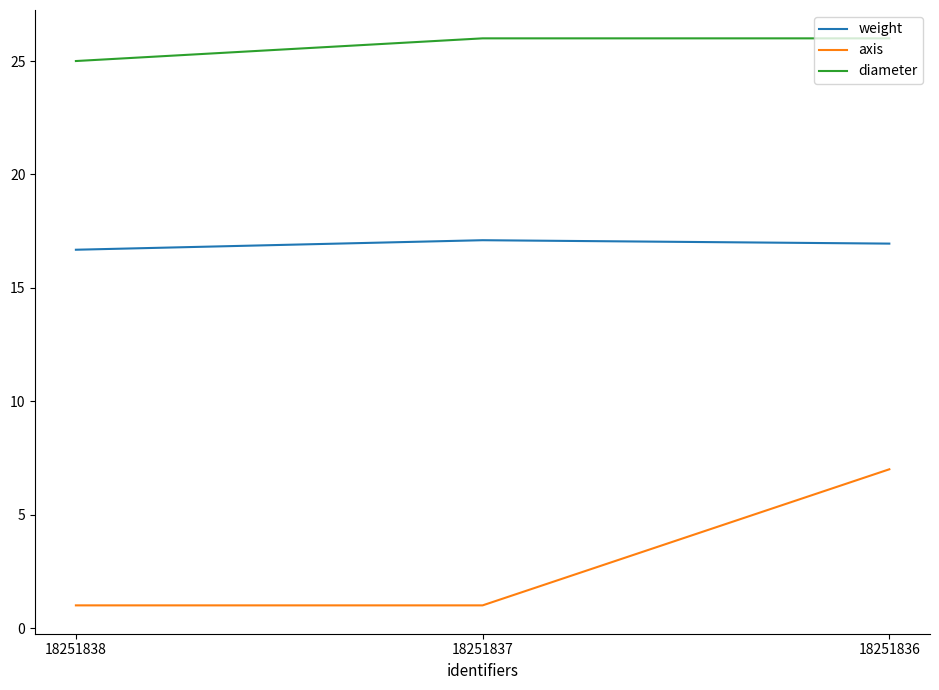

What value does the axis series have at 18251836?

7.0